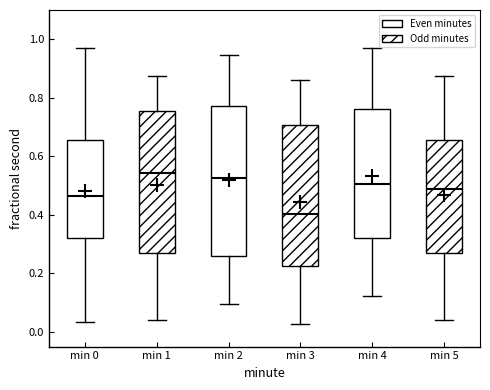

Reading left to right, read every box against the y-axis: the position of its median line, the range the box covers, and the ends of its whiskers. The values are not printed on the chart, so give them approximately, as read against the axis.

min 0: median 0.46, box 0.32 to 0.66, whiskers 0.04 to 0.98
min 1: median 0.54, box 0.28 to 0.76, whiskers 0.04 to 0.88
min 2: median 0.52, box 0.26 to 0.78, whiskers 0.10 to 0.94
min 3: median 0.40, box 0.22 to 0.70, whiskers 0.02 to 0.86
min 4: median 0.50, box 0.32 to 0.76, whiskers 0.12 to 0.98
min 5: median 0.48, box 0.28 to 0.66, whiskers 0.04 to 0.88